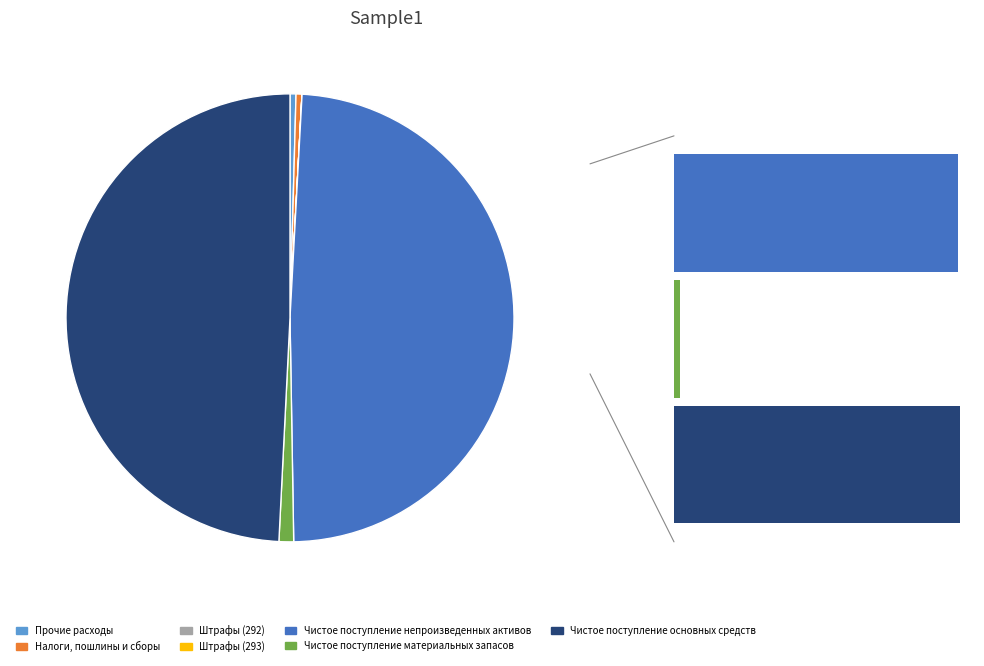

Count the number of slices in the pie.

7